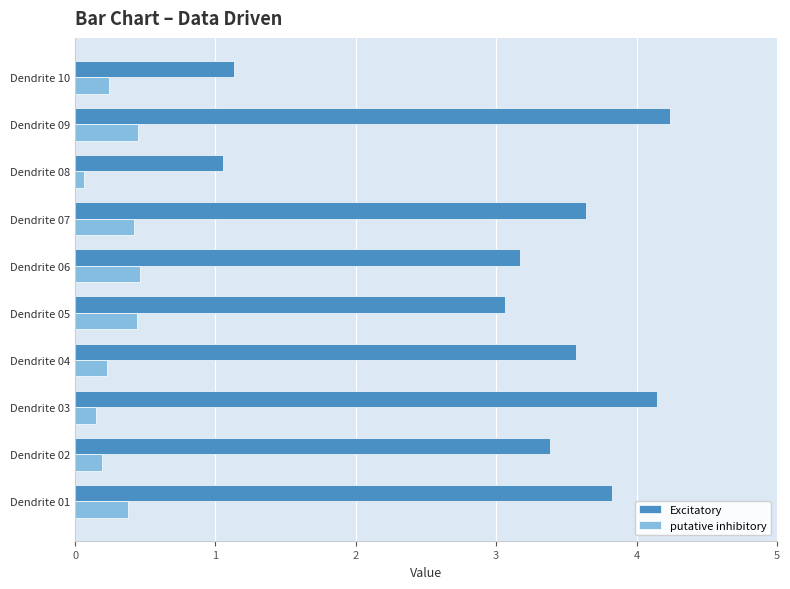

Where is putative inhibitory nearest to the value 0?

Dendrite 08